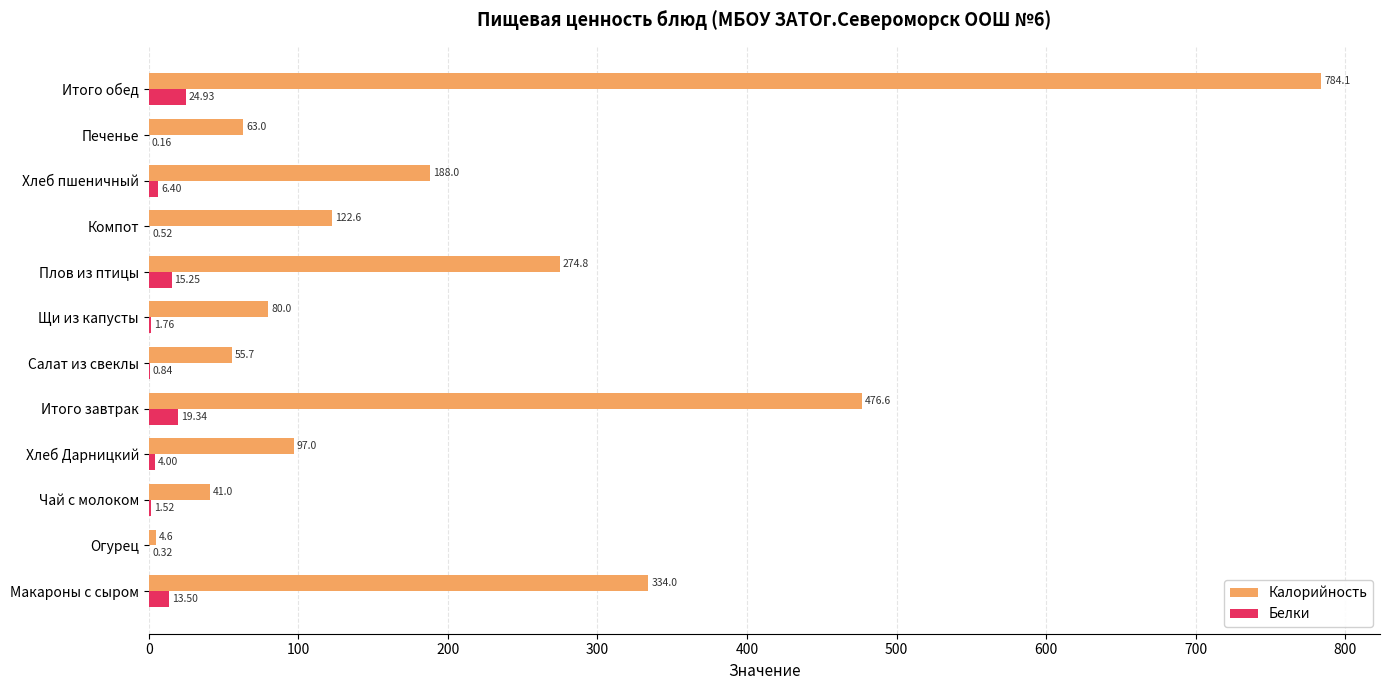

Which series has the largest total across all categories?

Калорийность